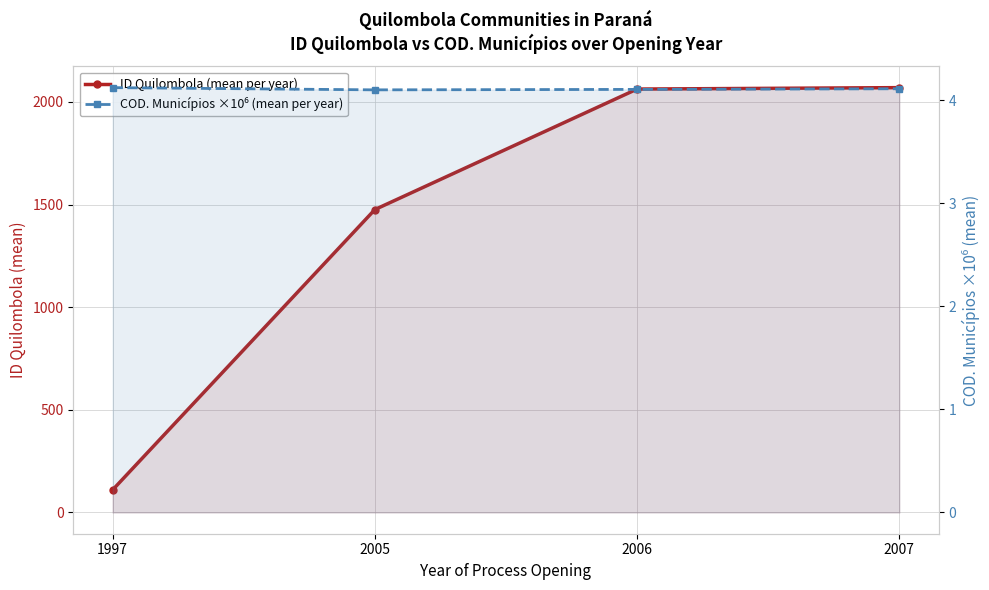

What are all the series names shown in the legend?

ID Quilombola (mean per year), COD. Municípios ×10⁶ (mean per year)